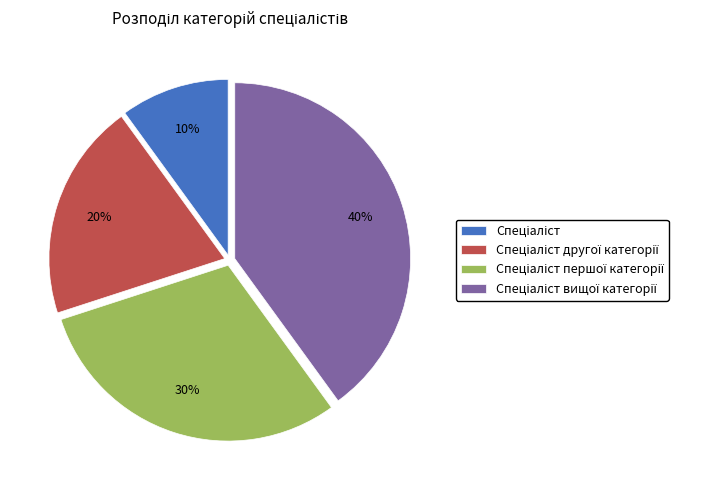

Is there any slice that represents more than half of the pie?

No